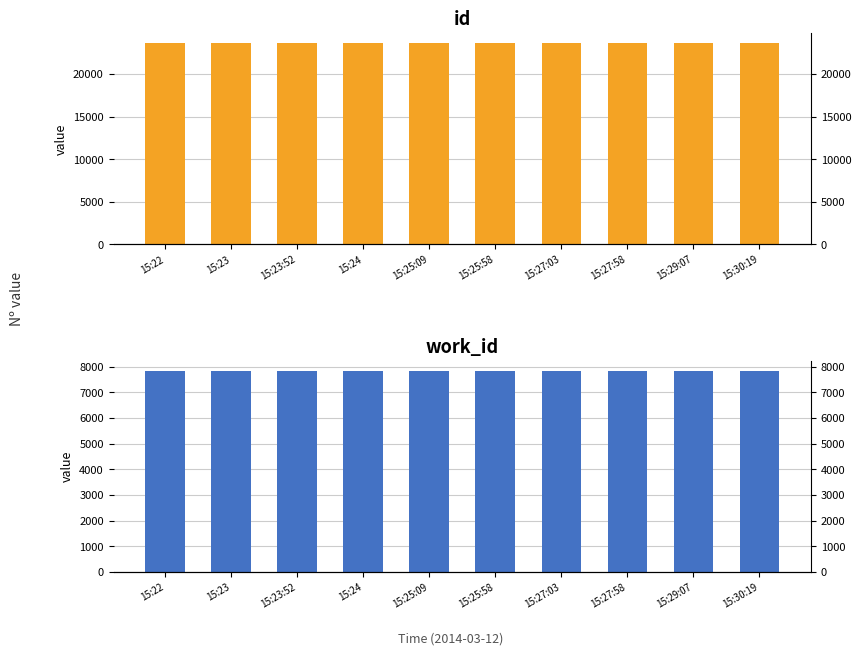

How many bars are there in total?

20